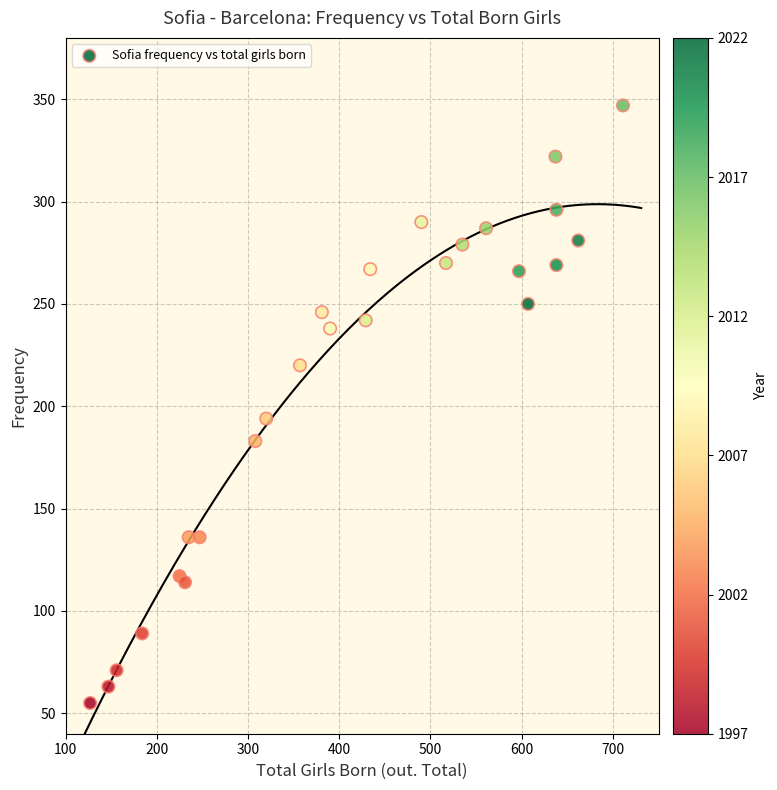

What Y value in the scatter plot is closest to 201?

194